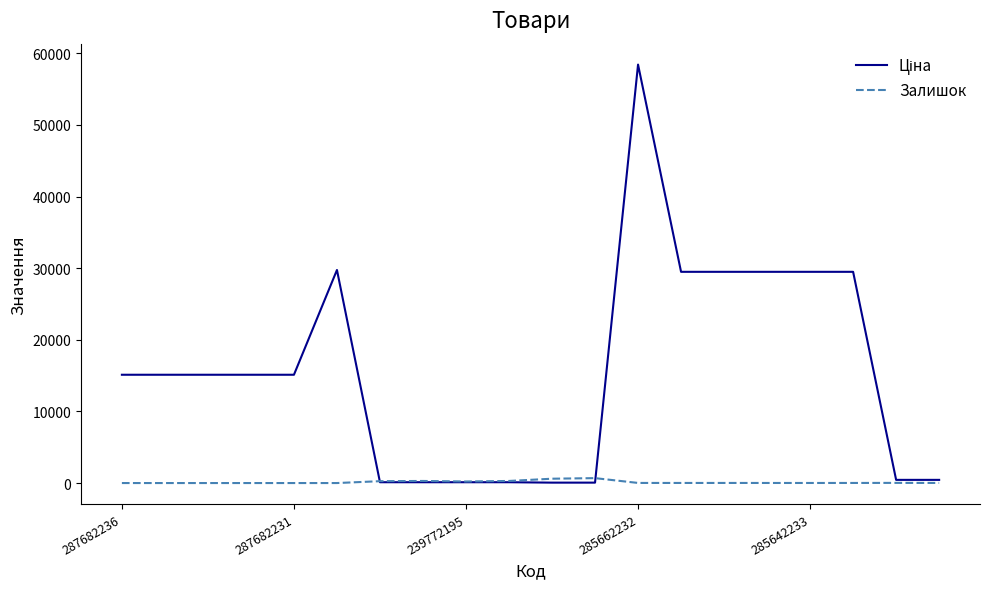

What is the greatest value displayed?

58426.5